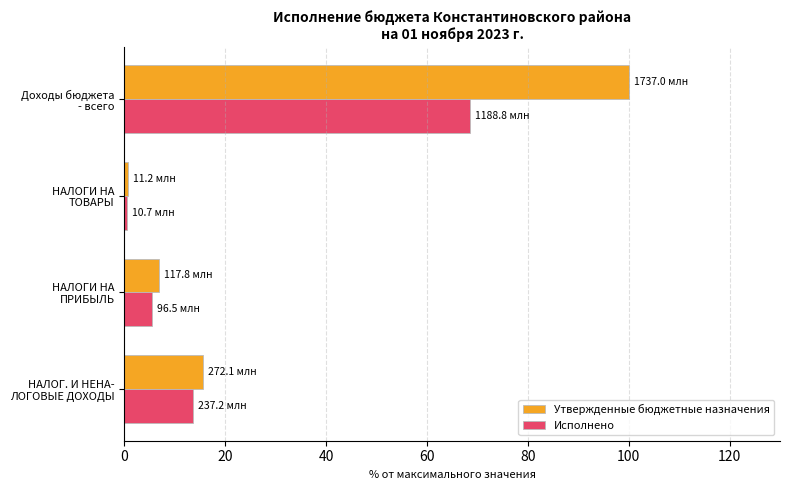

Which series has the largest total across all categories?

Утвержденные бюджетные назначения